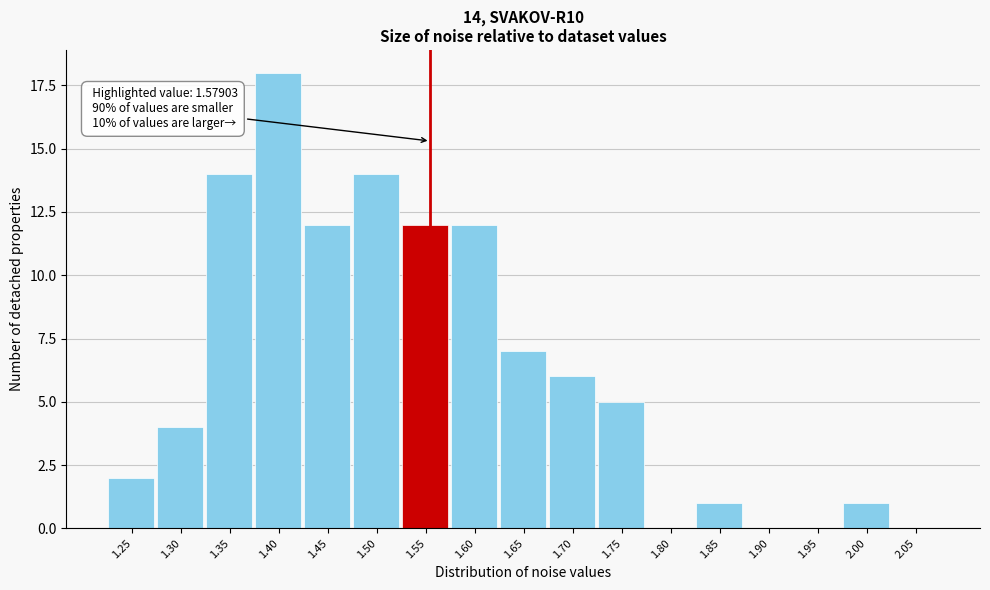

Reading right to left, extract all data points from this chart.

2.05=0	2.00=1	1.95=0	1.90=0	1.85=1	1.80=0	1.75=5	1.70=6	1.65=7	1.60=12	1.55=12	1.50=14	1.45=12	1.40=18	1.35=14	1.30=4	1.25=2